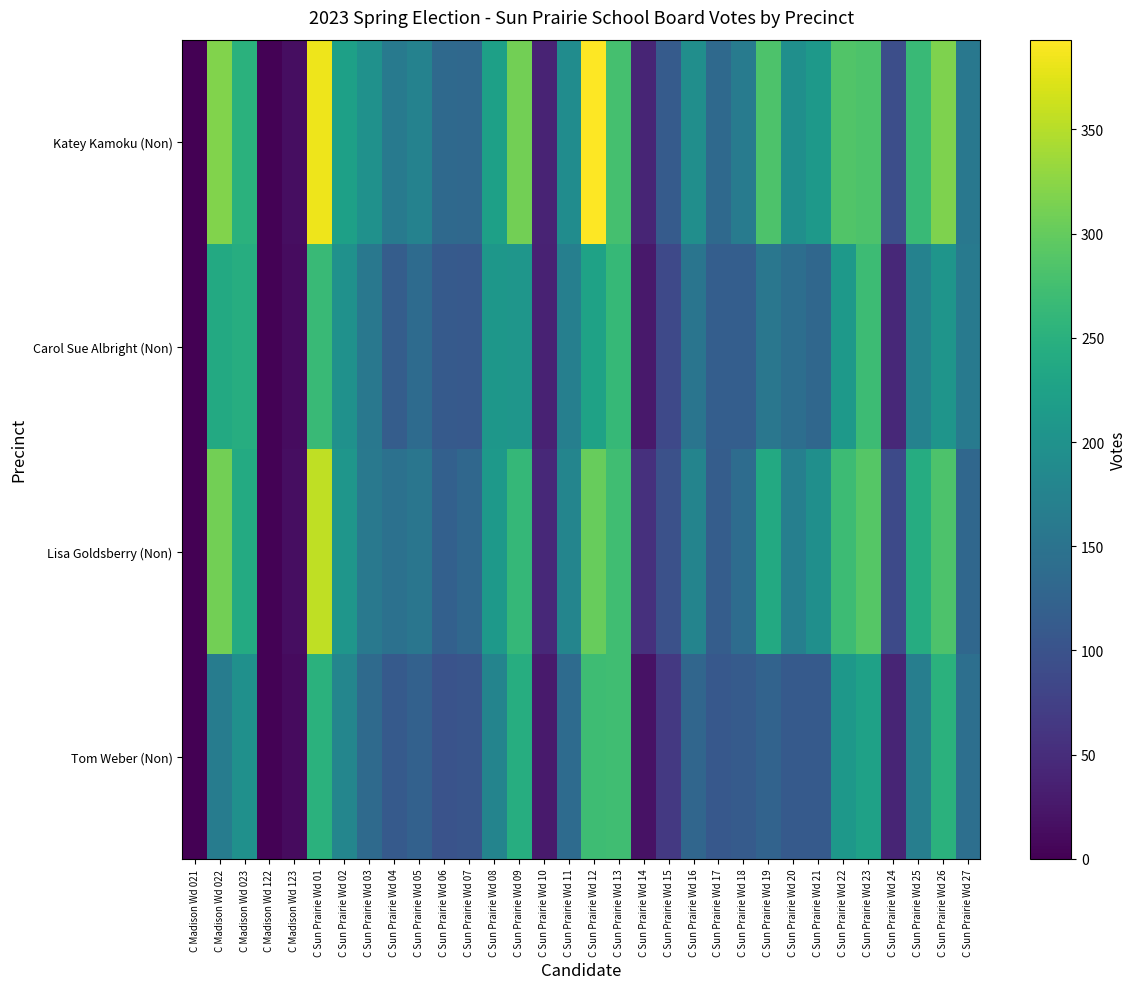

Reading right to left, extract all data points from this chart.

Katey Kamoku (Non): C Sun Prairie Wd 27=158	C Sun Prairie Wd 26=317	C Sun Prairie Wd 25=267	C Sun Prairie Wd 24=95	C Sun Prairie Wd 23=284	C Sun Prairie Wd 22=287	C Sun Prairie Wd 21=212	C Sun Prairie Wd 20=196	C Sun Prairie Wd 19=283	C Sun Prairie Wd 18=164	C Sun Prairie Wd 17=135	C Sun Prairie Wd 16=194	C Sun Prairie Wd 15=113	C Sun Prairie Wd 14=40	C Sun Prairie Wd 13=277	C Sun Prairie Wd 12=393	C Sun Prairie Wd 11=191	C Sun Prairie Wd 10=39	C Sun Prairie Wd 09=310	C Sun Prairie Wd 08=223	C Sun Prairie Wd 07=133	C Sun Prairie Wd 06=134	C Sun Prairie Wd 05=174	C Sun Prairie Wd 04=161	C Sun Prairie Wd 03=199	C Sun Prairie Wd 02=223	C Sun Prairie Wd 01=383	C Madison Wd 123=15	C Madison Wd 122=2	C Madison Wd 023=251	C Madison Wd 022=319	C Madison Wd 021=0
Carol Sue Albright (Non): C Sun Prairie Wd 27=161	C Sun Prairie Wd 26=205	C Sun Prairie Wd 25=174	C Sun Prairie Wd 24=46	C Sun Prairie Wd 23=269	C Sun Prairie Wd 22=212	C Sun Prairie Wd 21=132	C Sun Prairie Wd 20=142	C Sun Prairie Wd 19=156	C Sun Prairie Wd 18=118	C Sun Prairie Wd 17=118	C Sun Prairie Wd 16=152	C Sun Prairie Wd 15=87	C Sun Prairie Wd 14=27	C Sun Prairie Wd 13=263	C Sun Prairie Wd 12=226	C Sun Prairie Wd 11=170	C Sun Prairie Wd 10=38	C Sun Prairie Wd 09=207	C Sun Prairie Wd 08=208	C Sun Prairie Wd 07=109	C Sun Prairie Wd 06=112	C Sun Prairie Wd 05=138	C Sun Prairie Wd 04=116	C Sun Prairie Wd 03=158	C Sun Prairie Wd 02=199	C Sun Prairie Wd 01=267	C Madison Wd 123=13	C Madison Wd 122=2	C Madison Wd 023=245	C Madison Wd 022=239	C Madison Wd 021=1
Lisa Goldsberry (Non): C Sun Prairie Wd 27=132	C Sun Prairie Wd 26=284	C Sun Prairie Wd 25=243	C Sun Prairie Wd 24=89	C Sun Prairie Wd 23=289	C Sun Prairie Wd 22=270	C Sun Prairie Wd 21=195	C Sun Prairie Wd 20=170	C Sun Prairie Wd 19=238	C Sun Prairie Wd 18=139	C Sun Prairie Wd 17=116	C Sun Prairie Wd 16=177	C Sun Prairie Wd 15=98	C Sun Prairie Wd 14=54	C Sun Prairie Wd 13=273	C Sun Prairie Wd 12=302	C Sun Prairie Wd 11=179	C Sun Prairie Wd 10=45	C Sun Prairie Wd 09=262	C Sun Prairie Wd 08=211	C Sun Prairie Wd 07=132	C Sun Prairie Wd 06=120	C Sun Prairie Wd 05=154	C Sun Prairie Wd 04=147	C Sun Prairie Wd 03=159	C Sun Prairie Wd 02=206	C Sun Prairie Wd 01=356	C Madison Wd 123=14	C Madison Wd 122=2	C Madison Wd 023=240	C Madison Wd 022=310	C Madison Wd 021=1
Tom Weber (Non): C Sun Prairie Wd 27=144	C Sun Prairie Wd 26=251	C Sun Prairie Wd 25=168	C Sun Prairie Wd 24=40	C Sun Prairie Wd 23=225	C Sun Prairie Wd 22=210	C Sun Prairie Wd 21=112	C Sun Prairie Wd 20=112	C Sun Prairie Wd 19=125	C Sun Prairie Wd 18=113	C Sun Prairie Wd 17=108	C Sun Prairie Wd 16=130	C Sun Prairie Wd 15=66	C Sun Prairie Wd 14=19	C Sun Prairie Wd 13=272	C Sun Prairie Wd 12=271	C Sun Prairie Wd 11=137	C Sun Prairie Wd 10=28	C Sun Prairie Wd 09=245	C Sun Prairie Wd 08=177	C Sun Prairie Wd 07=104	C Sun Prairie Wd 06=100	C Sun Prairie Wd 05=122	C Sun Prairie Wd 04=112	C Sun Prairie Wd 03=136	C Sun Prairie Wd 02=181	C Sun Prairie Wd 01=251	C Madison Wd 123=12	C Madison Wd 122=3	C Madison Wd 023=198	C Madison Wd 022=165	C Madison Wd 021=0